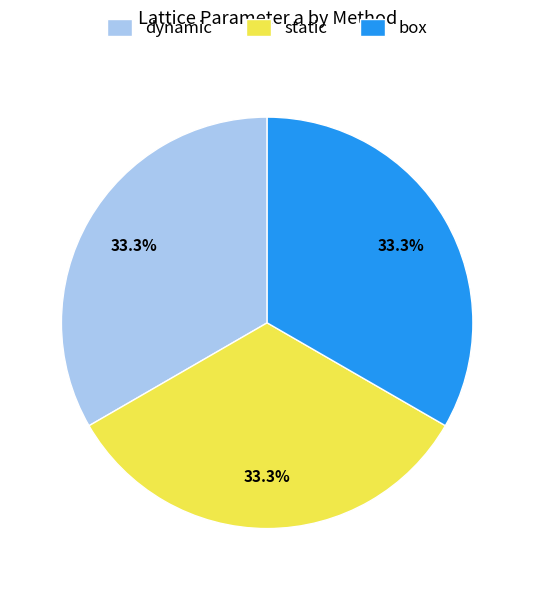

How much of the chart is everything except box?

66.7%